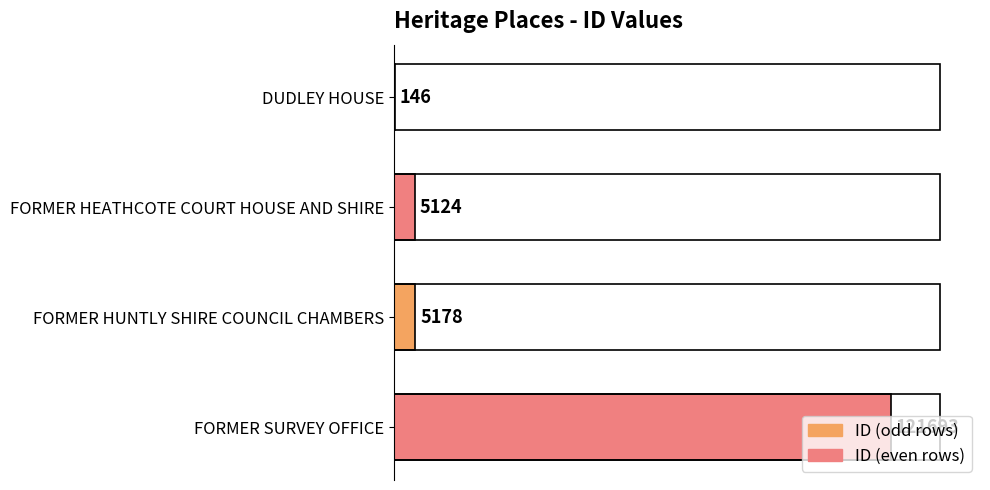

Are the bars horizontal?

Yes